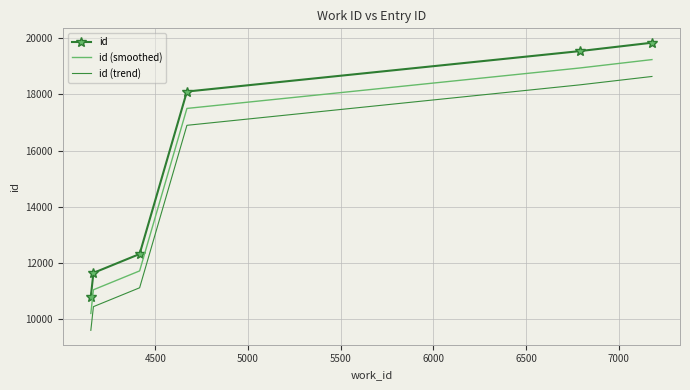

List the series in order of their overall mean, lowest first.

id (trend), id (smoothed), id